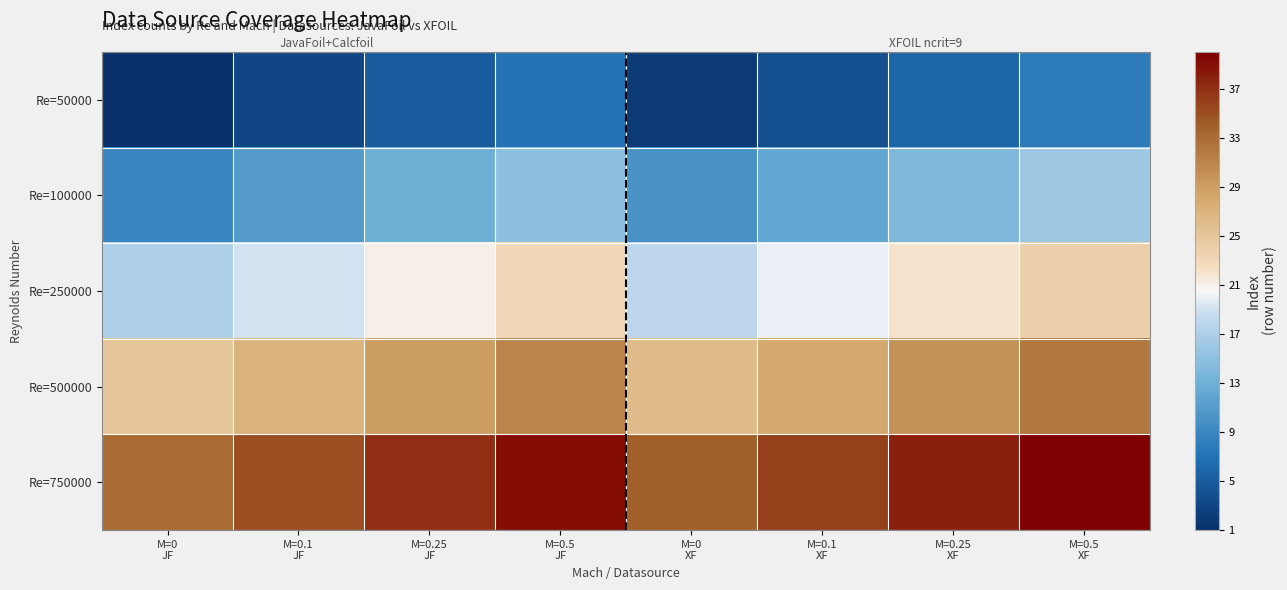

Which series has the largest total across all categories?

Re=750000